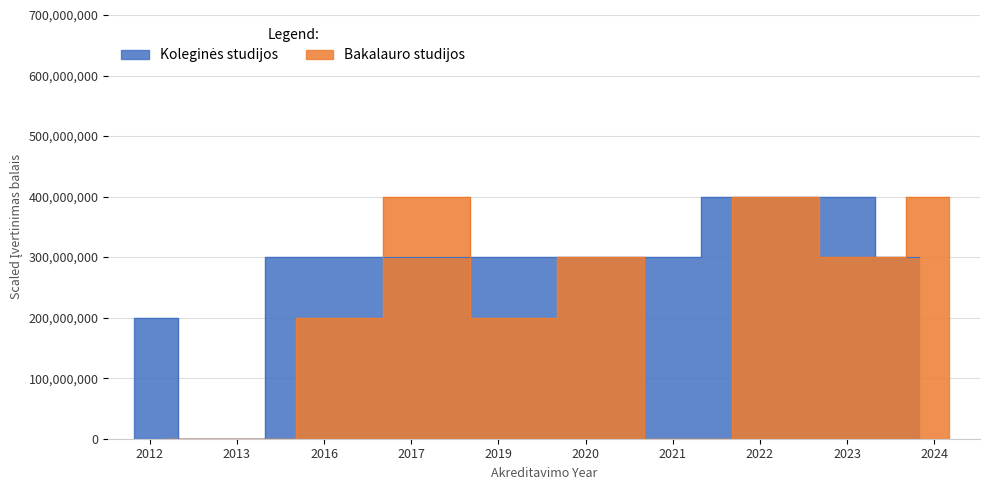

Which series changed the most between 2019 and 2024?

Bakalauro studijos